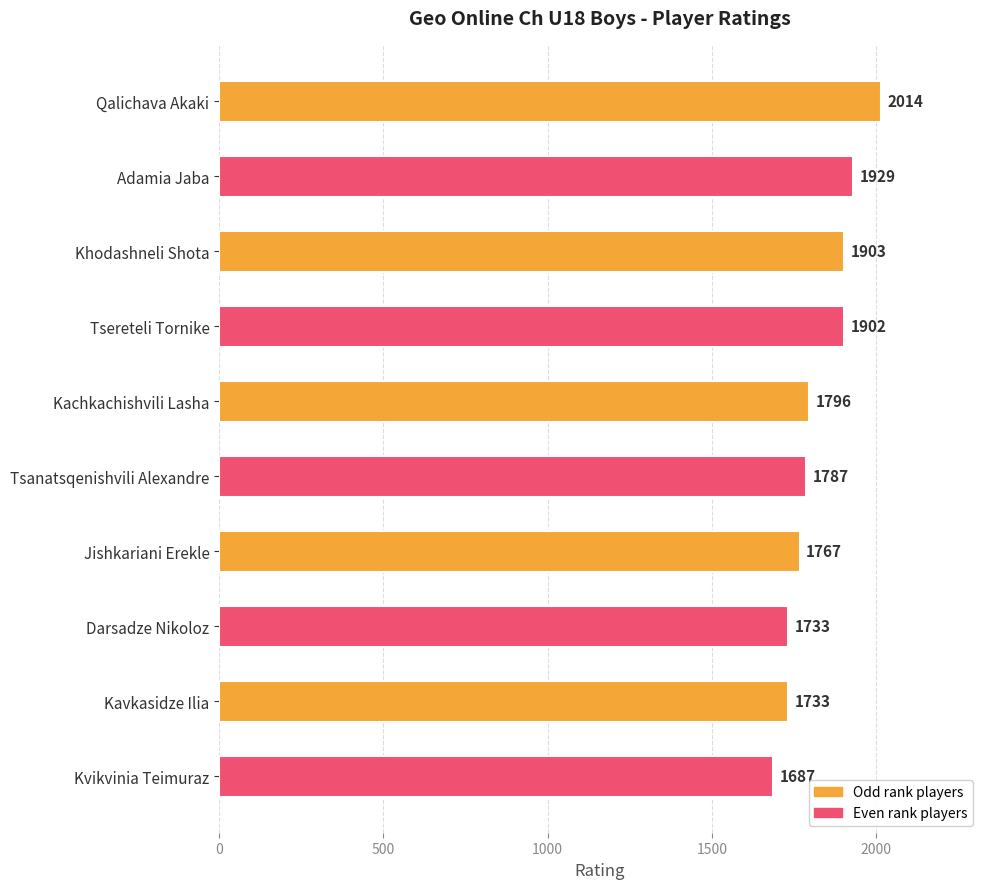

Which label corresponds to the smallest value in the chart?

Kvikvinia Teimuraz